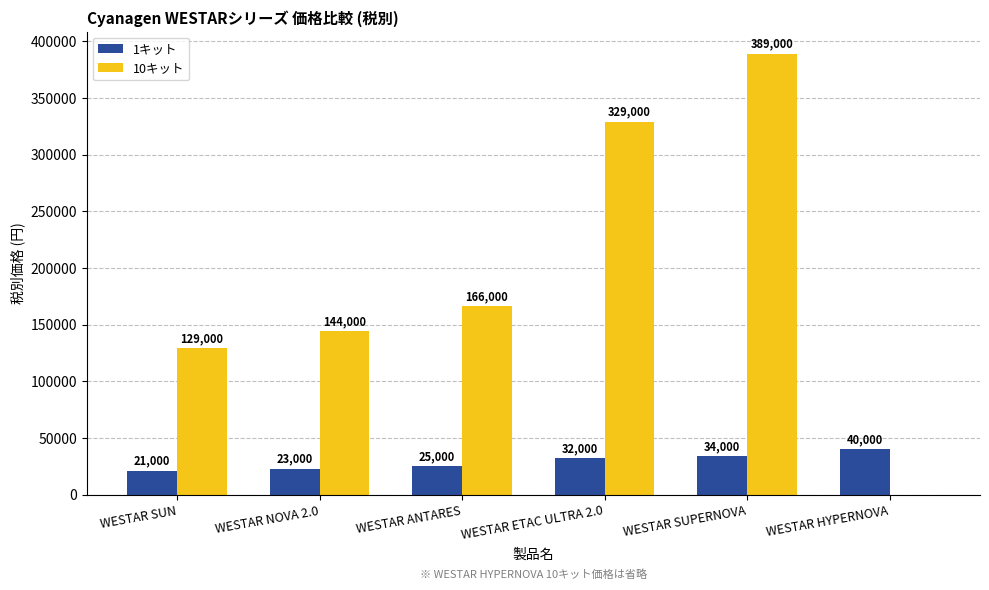

What is the sum of all 10キット values?

1157000